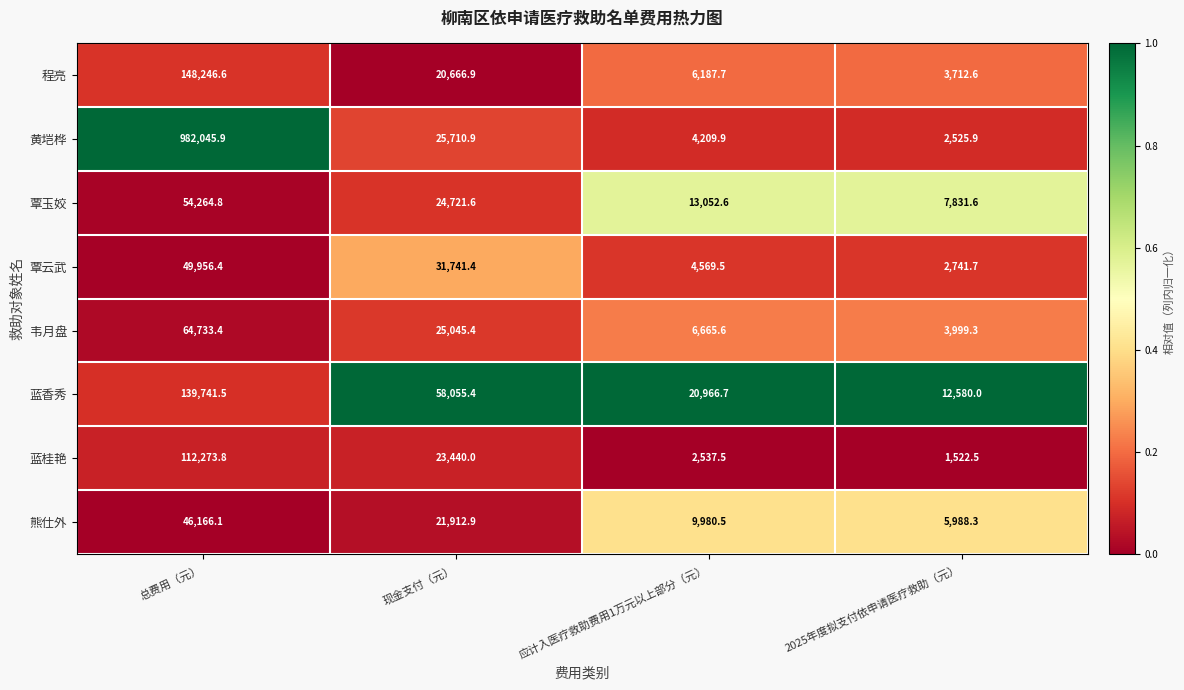

Where does the 覃玉姣 series first go above 24721?

总费用（元）